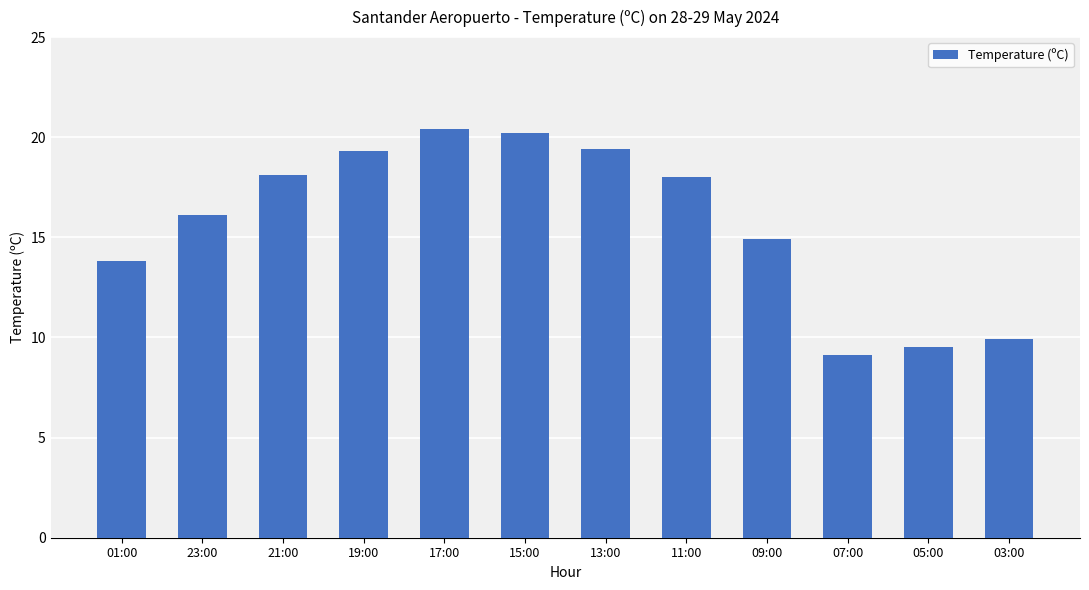

The value at 11:00 is 3.6. True or false?

False